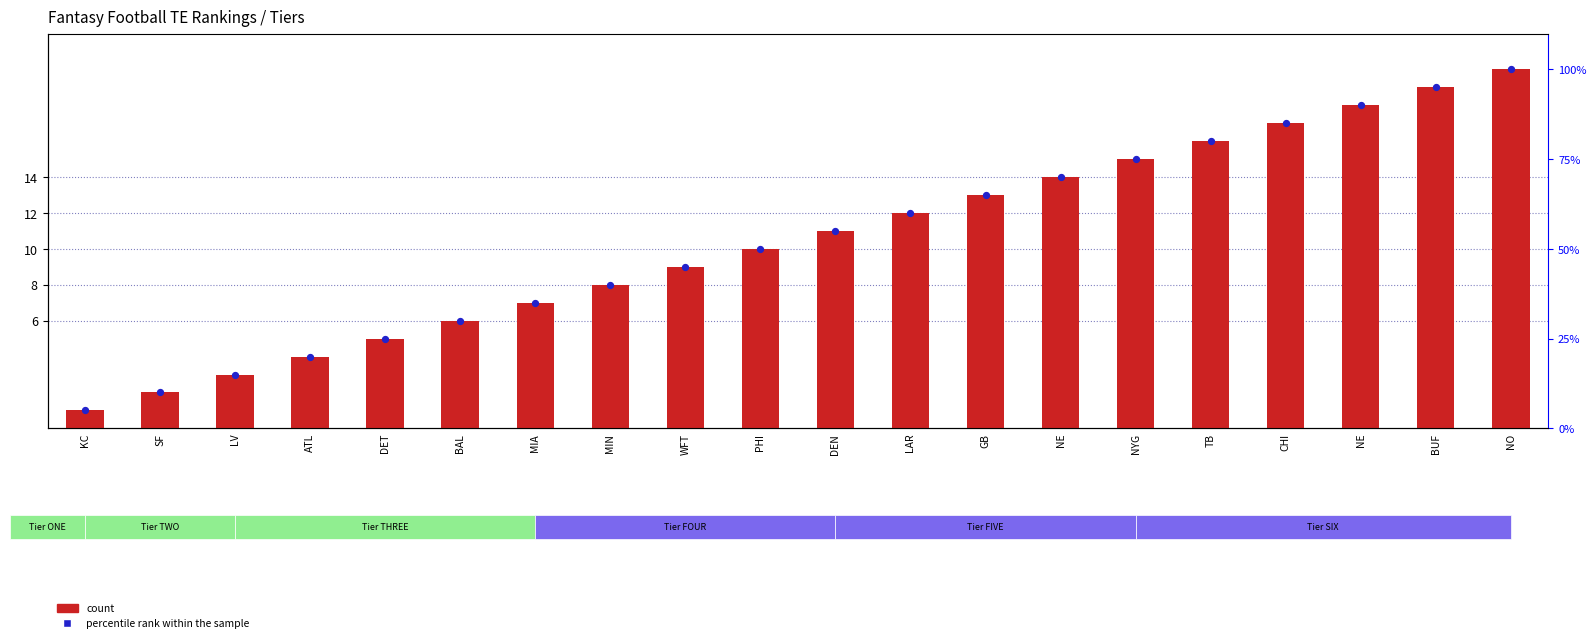

What is the total value across all series at CHI?

102